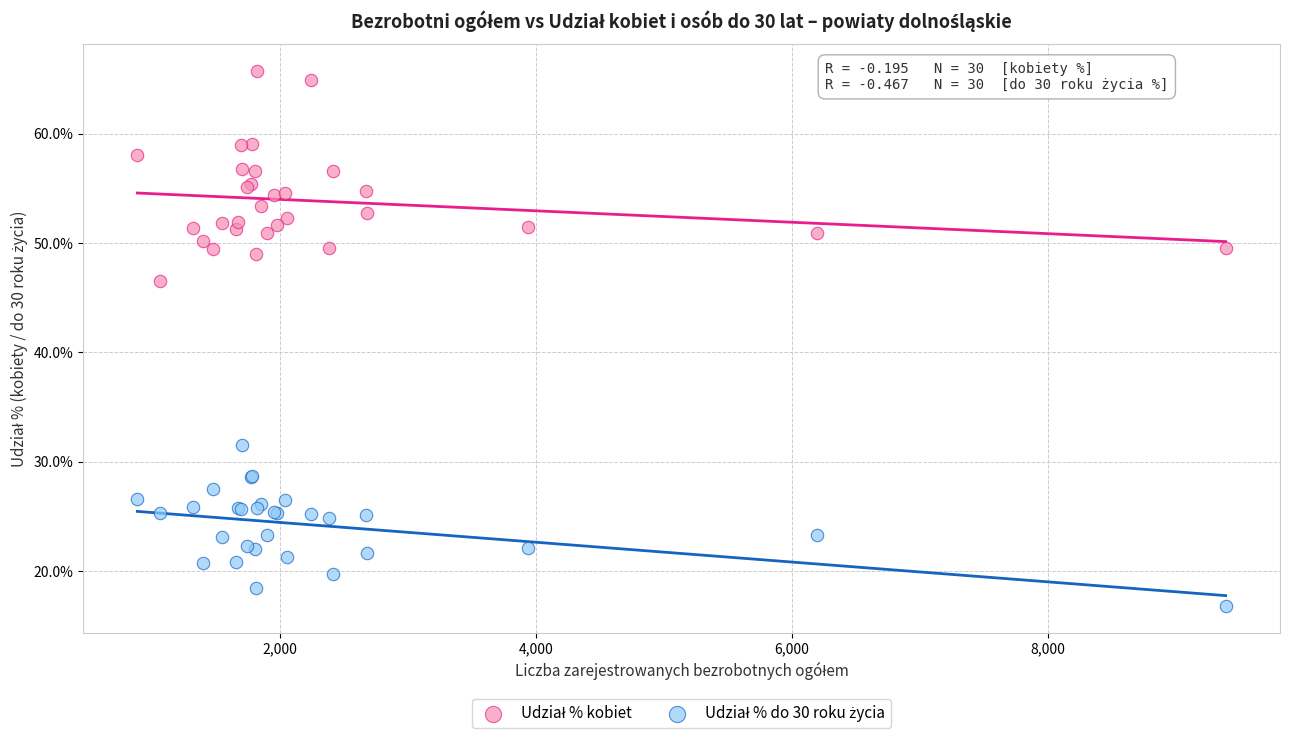

What is the X range (max minus min) for the scatter plot?

8508.0